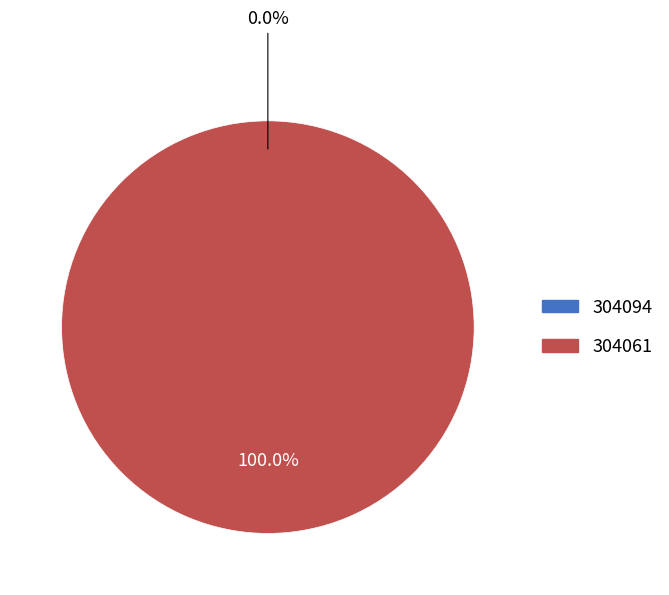

How many segments does this pie chart have?

2